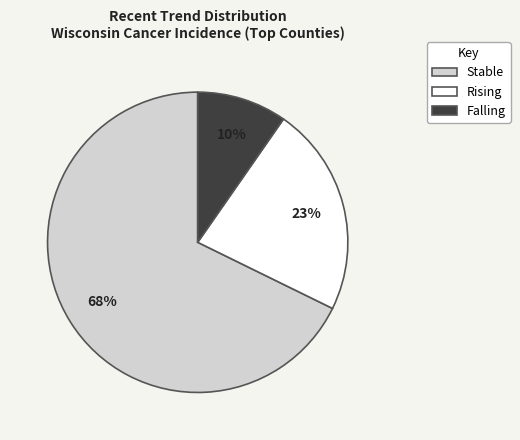

To the nearest percent, what is the average slice percentage?

33%